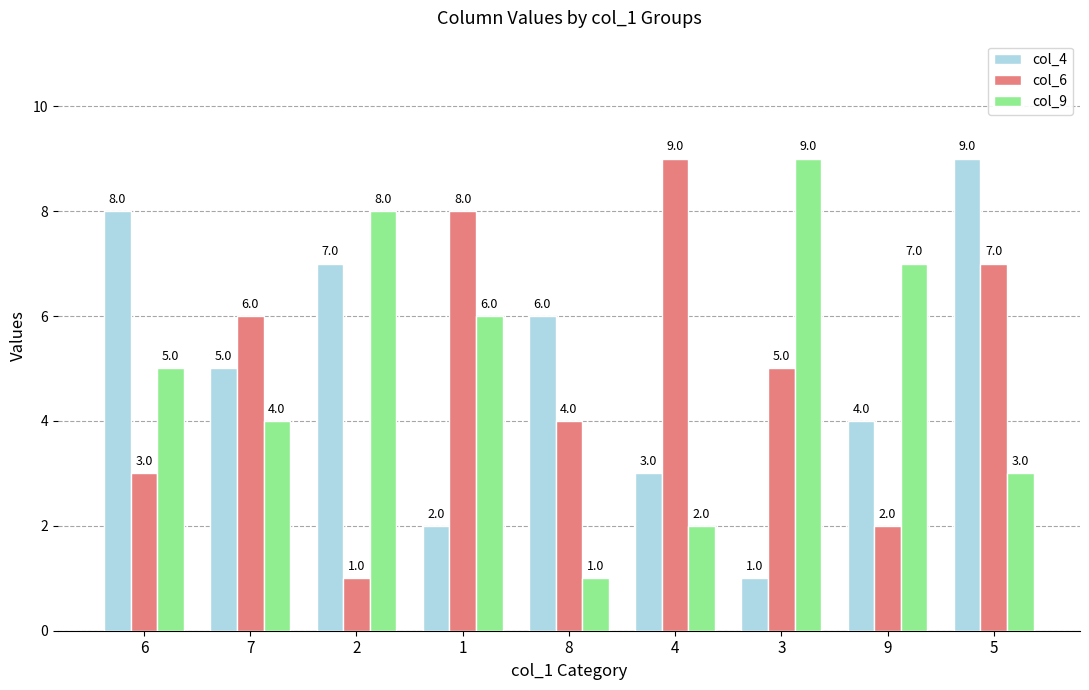

What is the label of the 8th bar from the left?

9